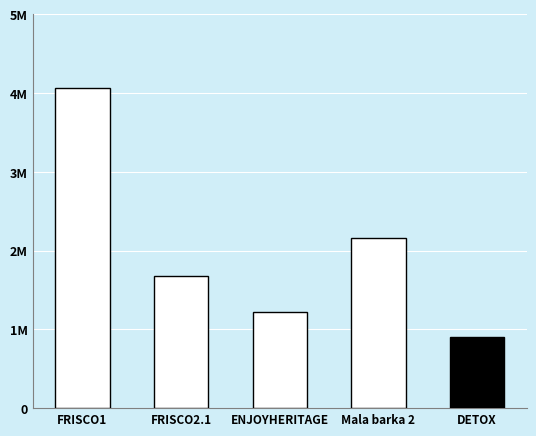

What position from the left is FRISCO2.1?

2